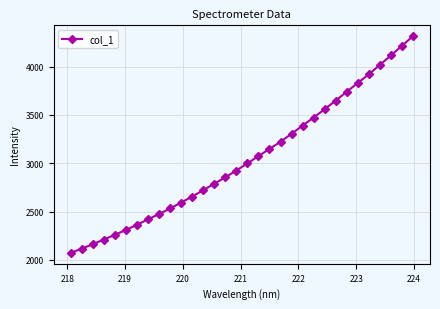

Does the chart have visible grid lines?

Yes